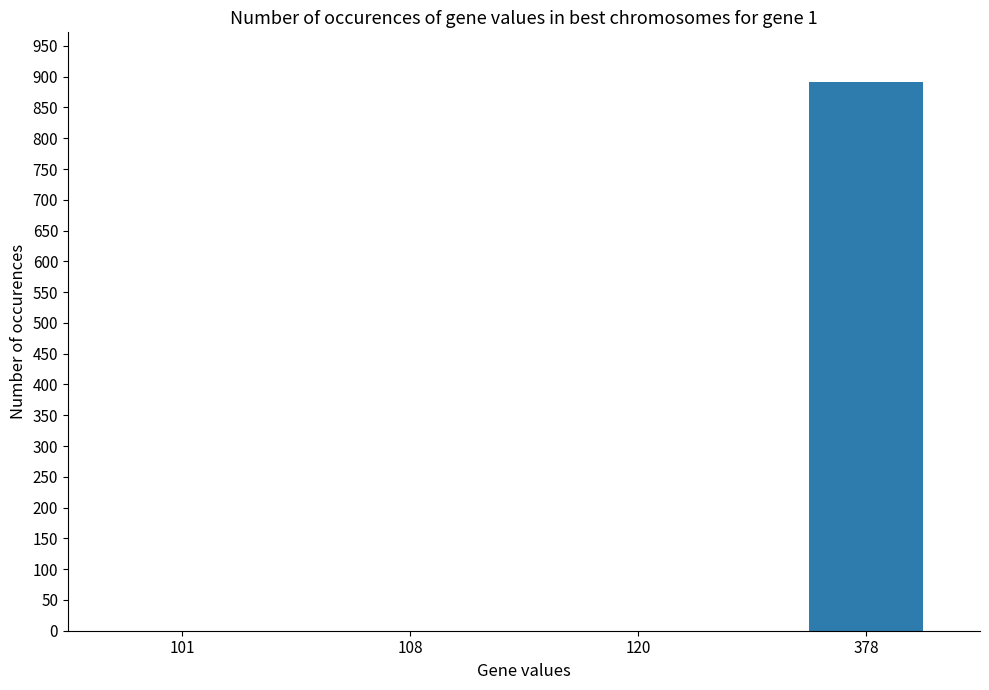

Is it true that the value at 120 is 452?

False